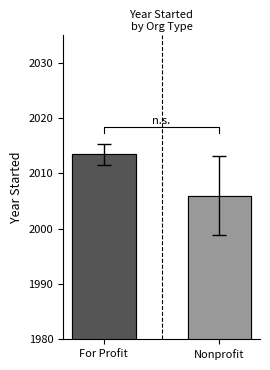

Rank the categories by value from lowest to highest.

Nonprofit, For Profit